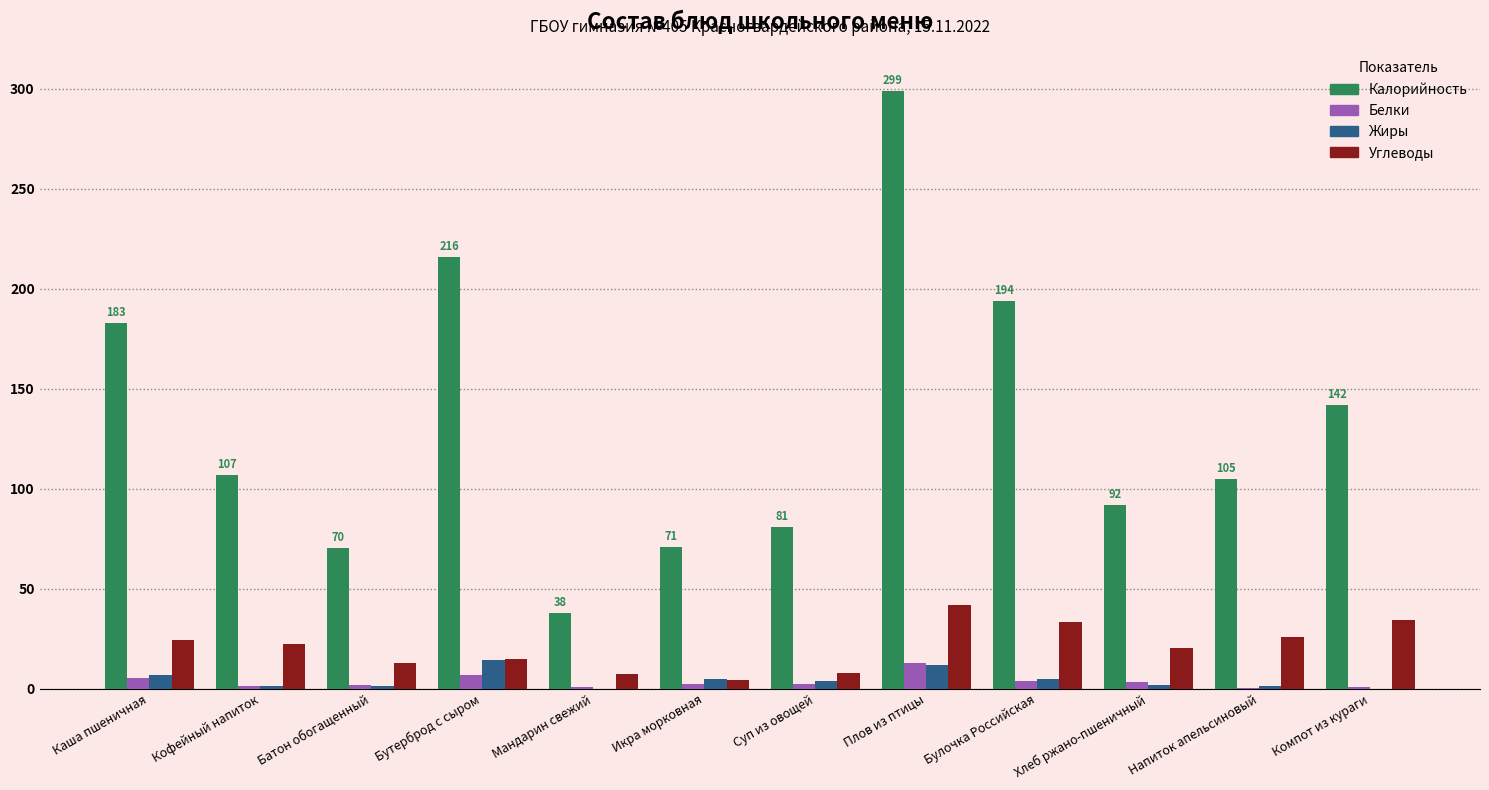

What is the sum of all Белки values?

42.6